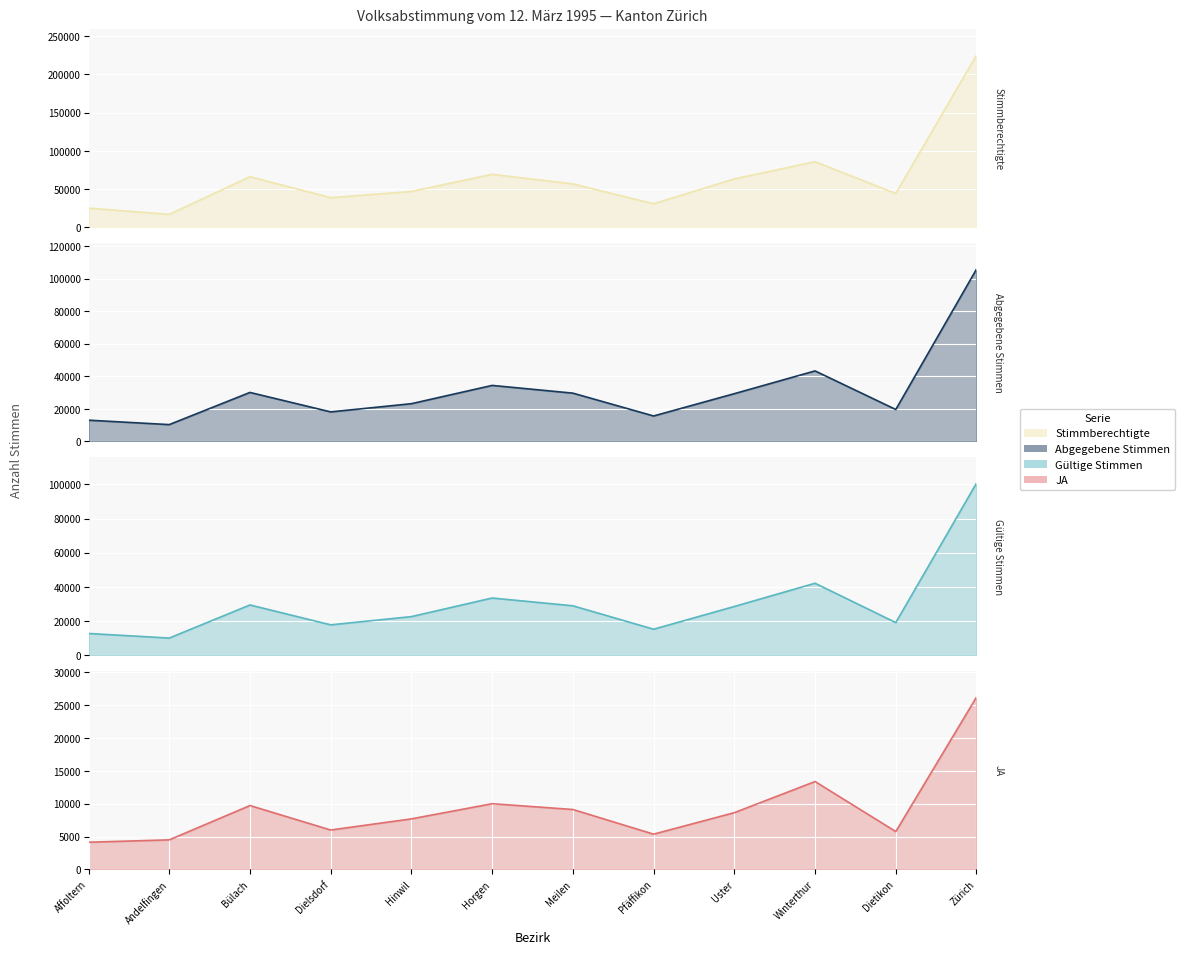

Is it true that Gültige Stimmen equals 14693 at Uster?

False